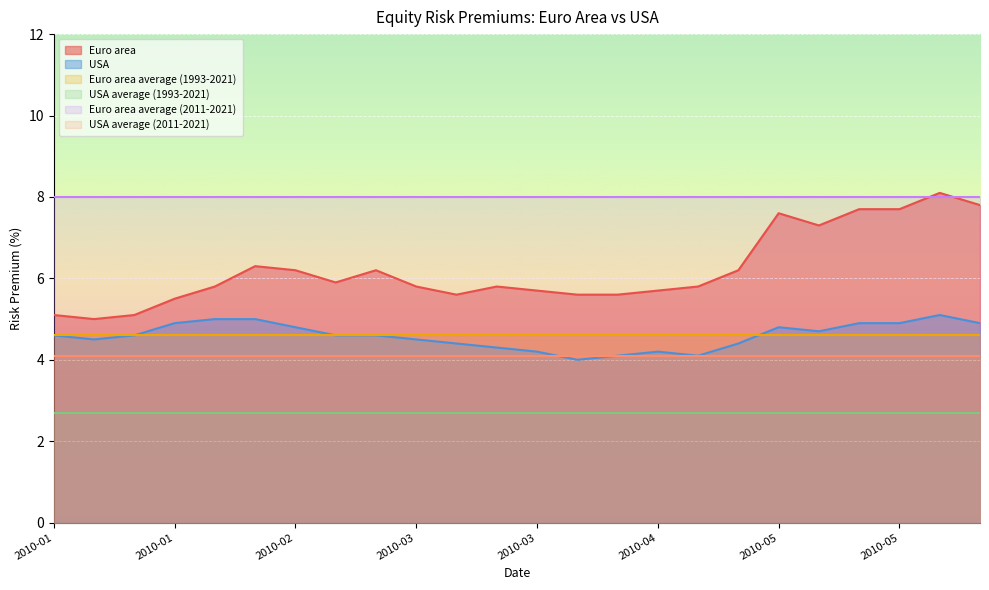

At how many categories does at least one series exceed 4?

24